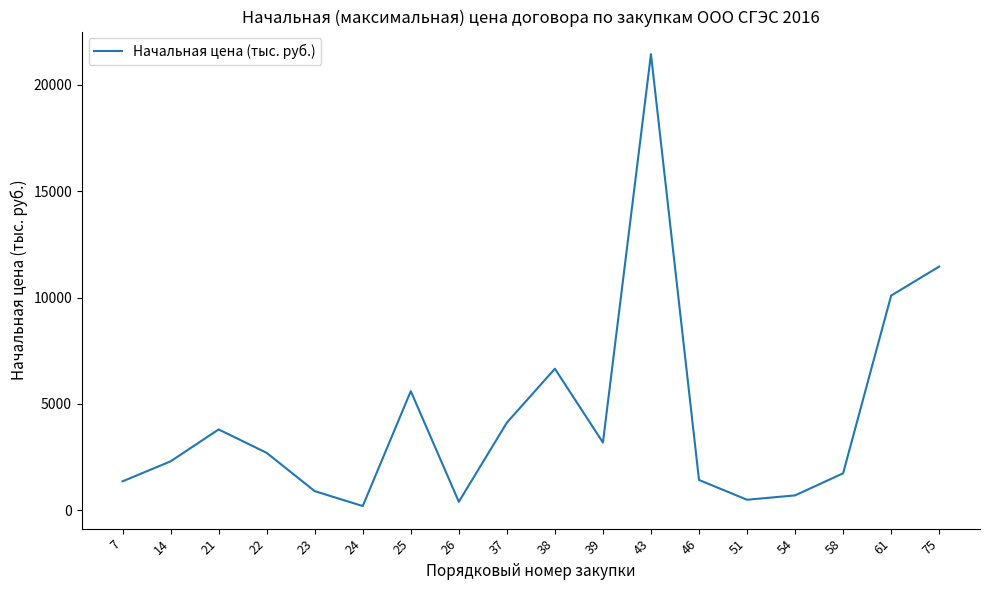

Where does the data first go above 2700?

21